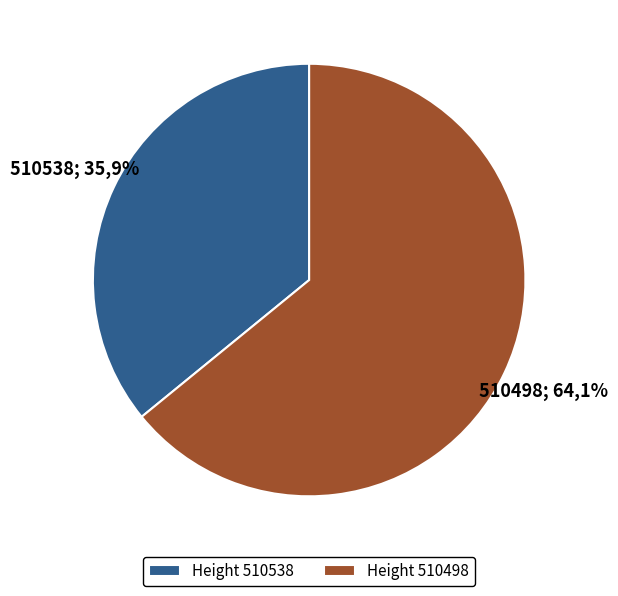

To the nearest percent, what percentage of the pie is 510538?

36%